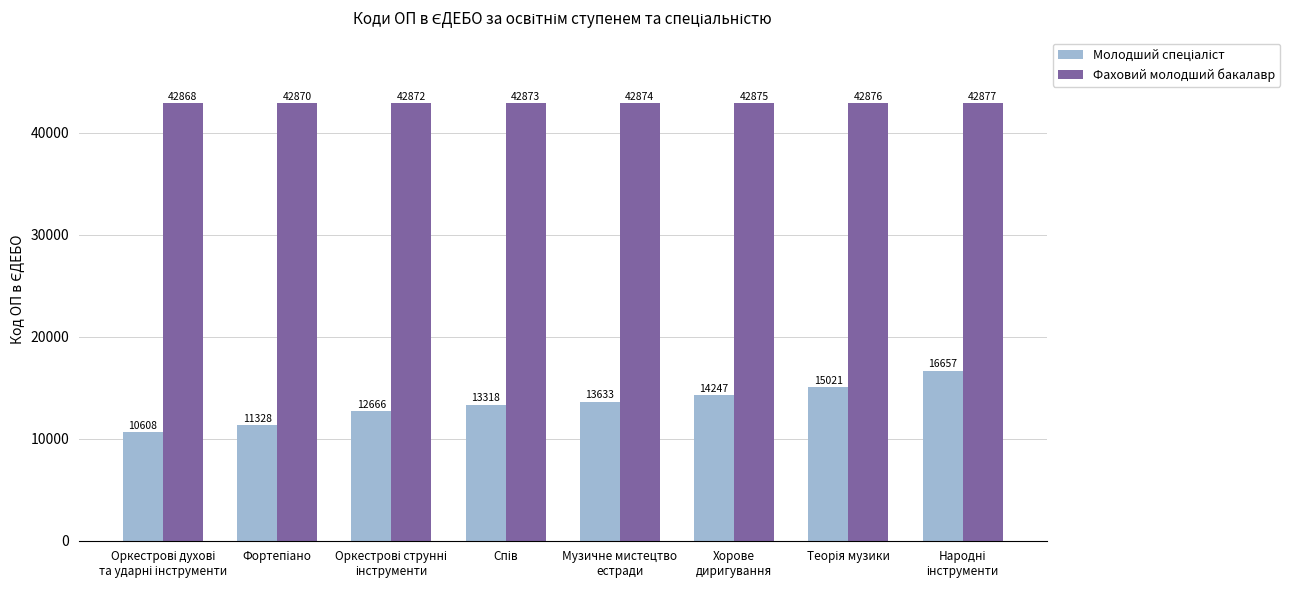

What is the minimum value shown in the chart?

10608